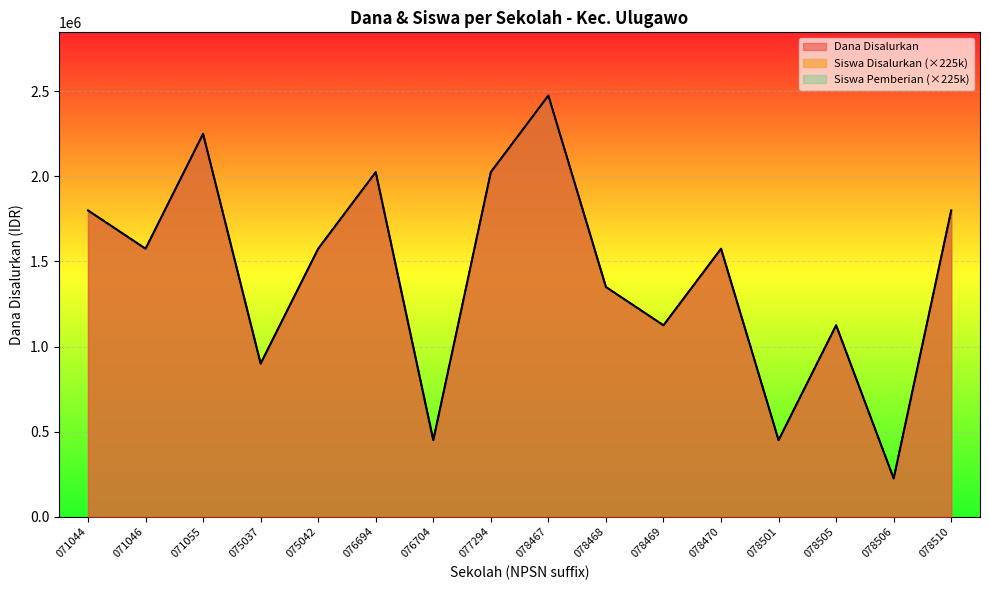

Rank the categories by Siswa Disalurkan value from highest to lowest.

078467, 071055, 076694, 077294, 071044, 078510, 071046, 075042, 078470, 078468, 078469, 078505, 075037, 076704, 078501, 078506